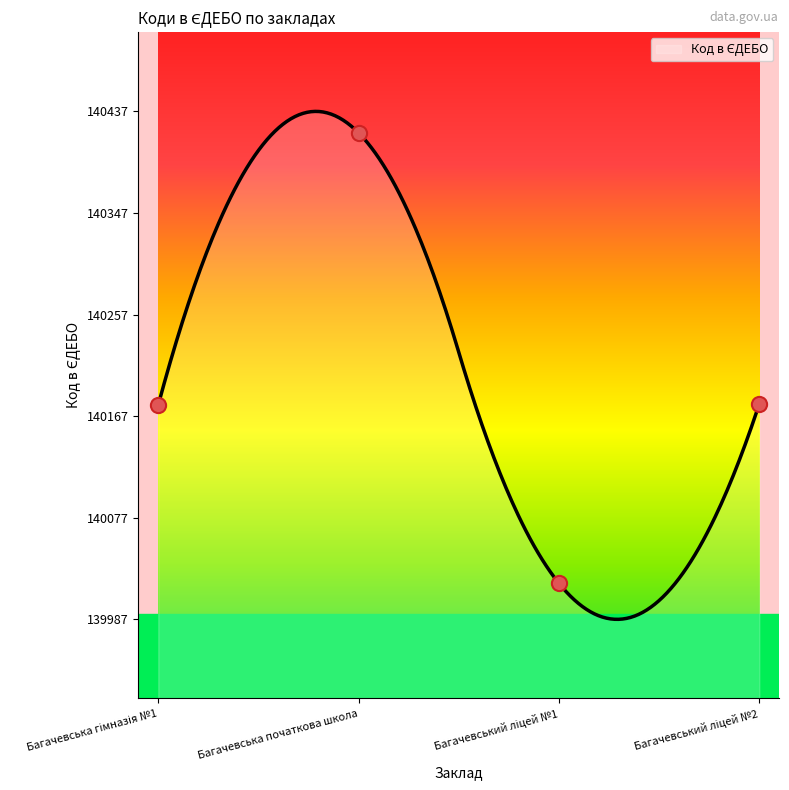

What is the ratio of the value at Багачевський ліцей №2 to the value at Багачевська початкова школа?

1.0